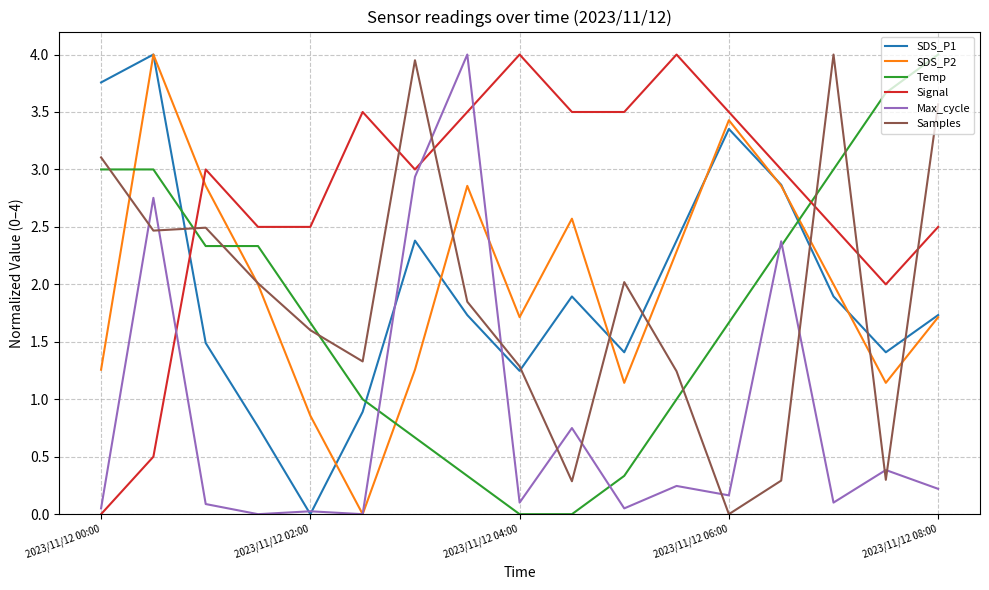

True or false: SDS_P2 and Temp intersect in this chart.

True